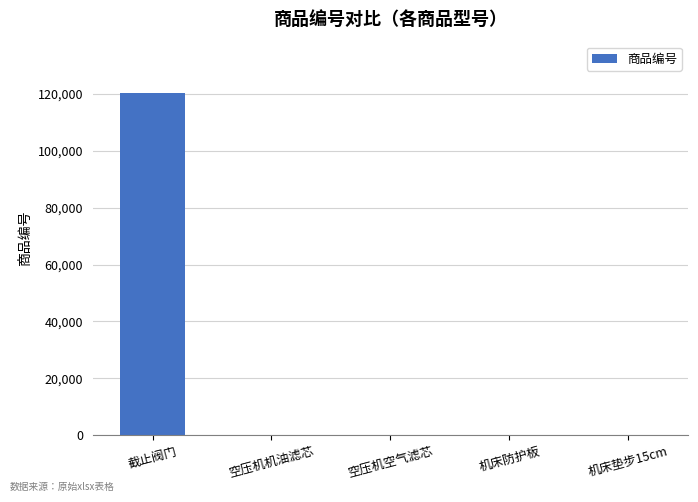

The chart shows a value of 120338 at 截止阀门. True or false?

True